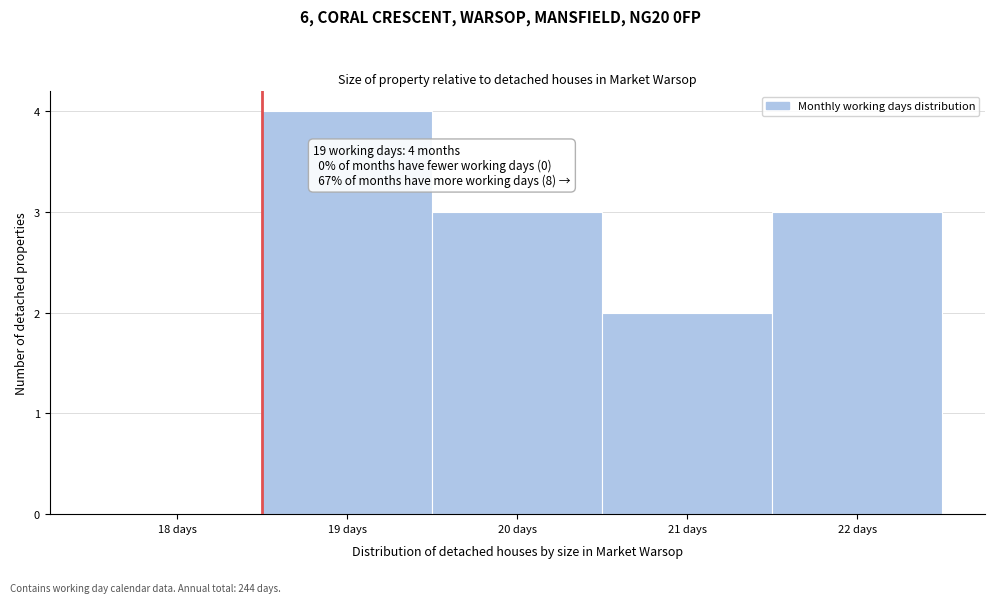

Reading right to left, list all the values displayed in this chart.

22 days=3	21 days=2	20 days=3	19 days=4	18 days=0